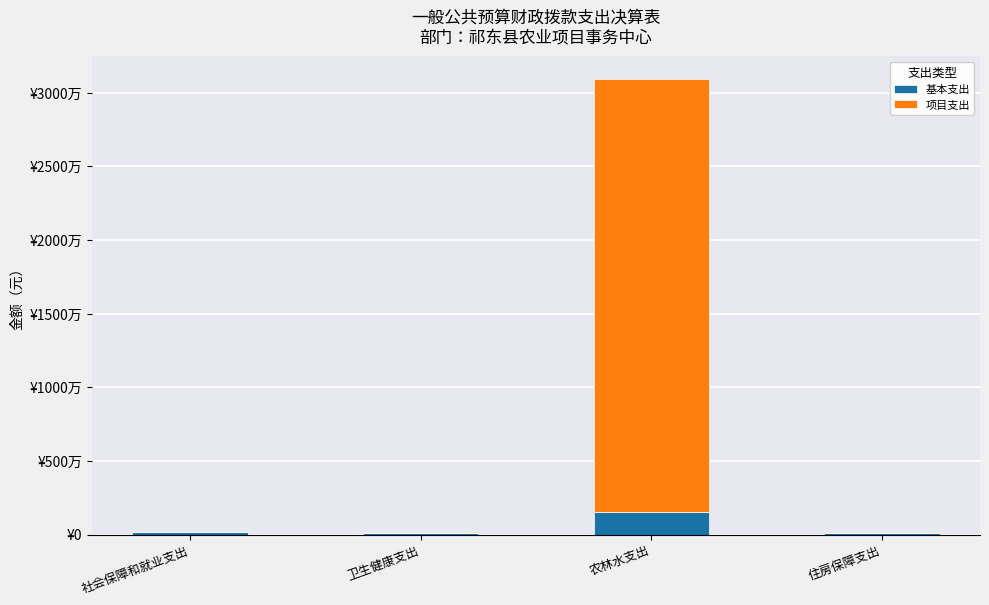

Are the bars horizontal?

No